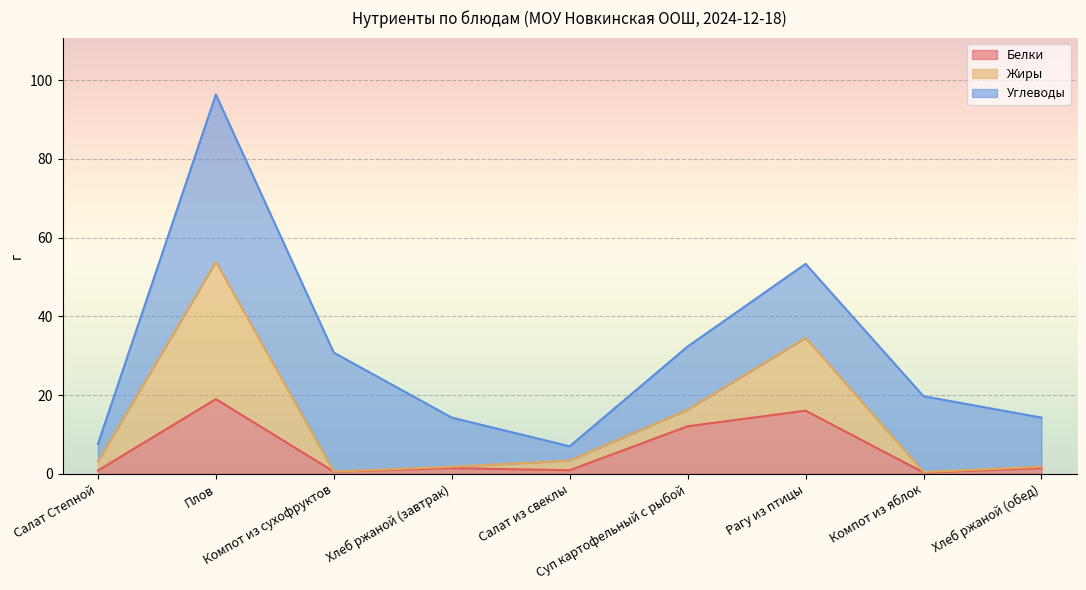

What is the label of the 9th point from the left?

Хлеб ржаной (обед)